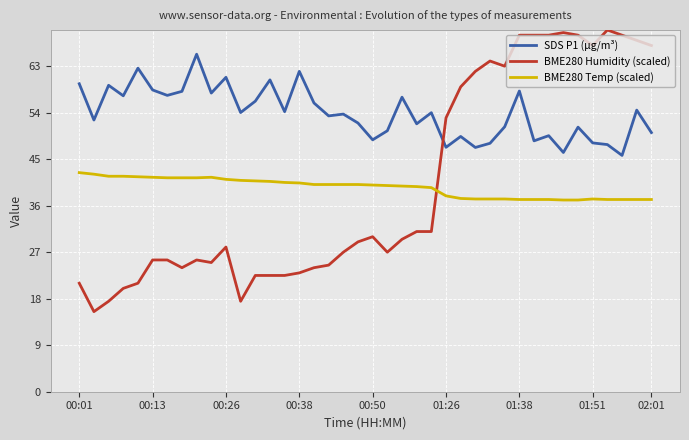

Which series has the largest range (max minus min)?

BME280 Humidity (scaled)